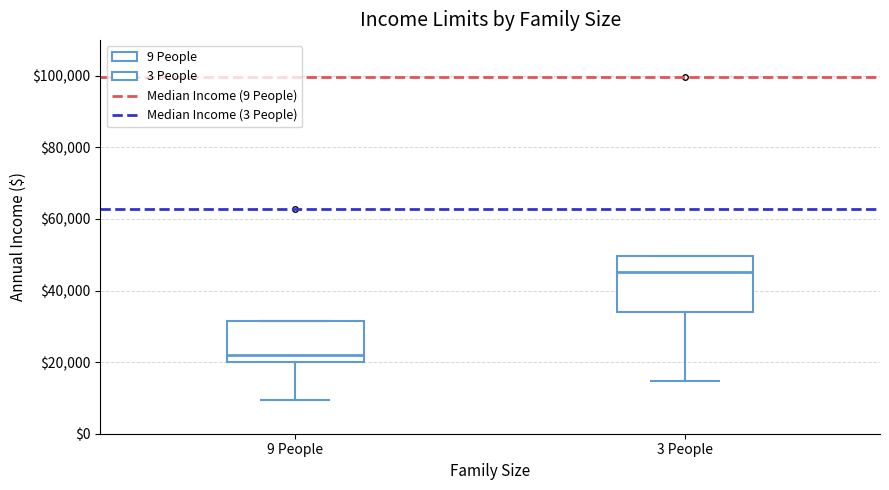

Which box is the tallest, from its lower edge to its upper edge?

3 People